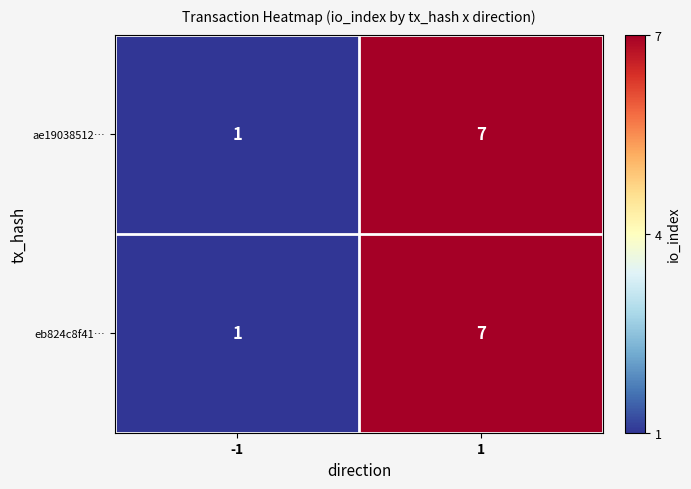

The eb824c8f41… series shows 0 at -1. True or false?

False